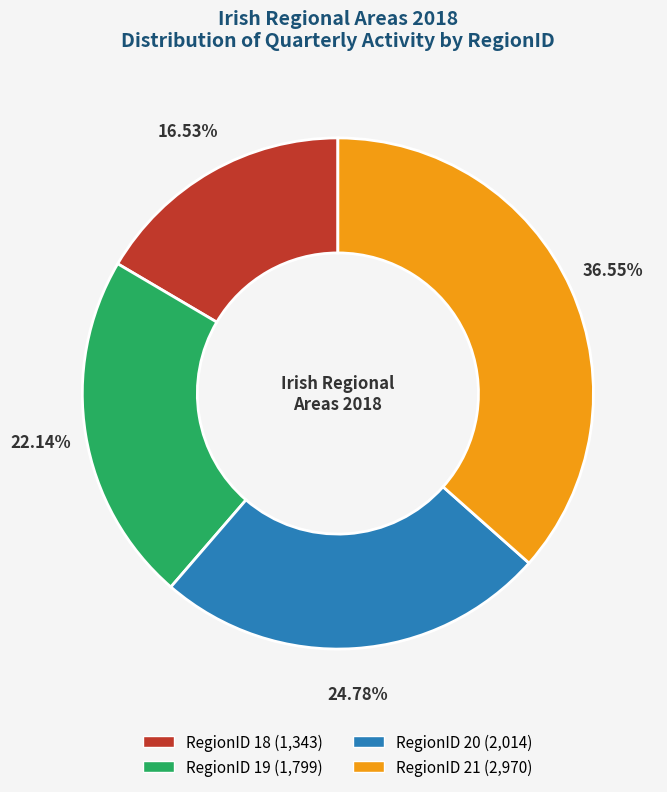

To the nearest percent, what is the difference between the RegionID 21 and RegionID 20 slice percentages?

12%